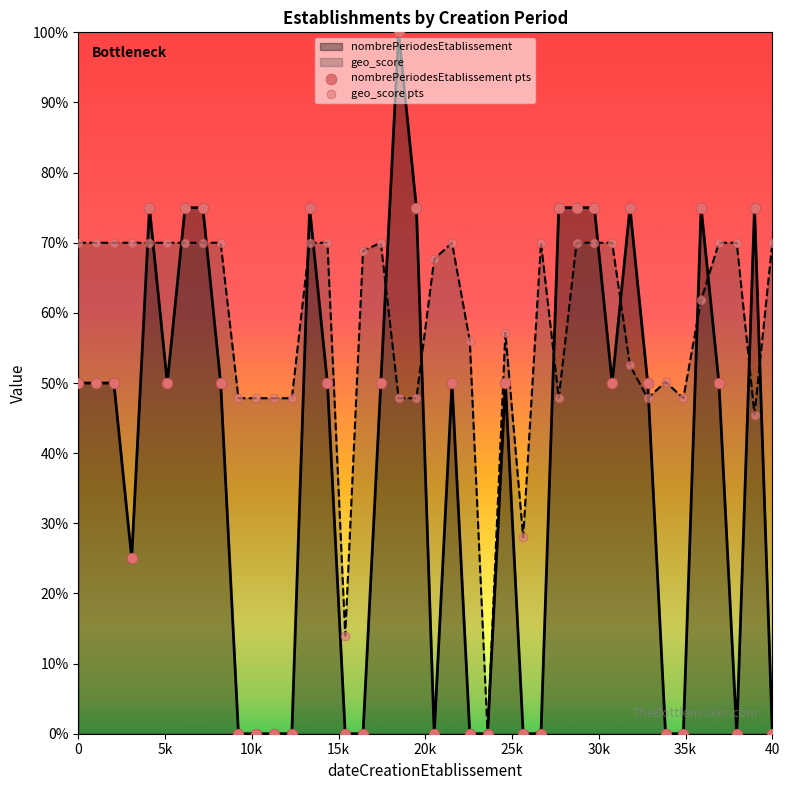

Is the value of geo_score at 1978-01-01 greater than the value of nombrePeriodesEtablissement at 1982-03-01?

Yes